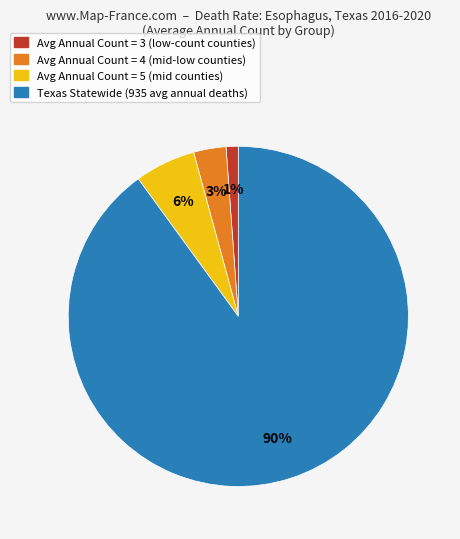

Does any single category account for the majority?

Yes